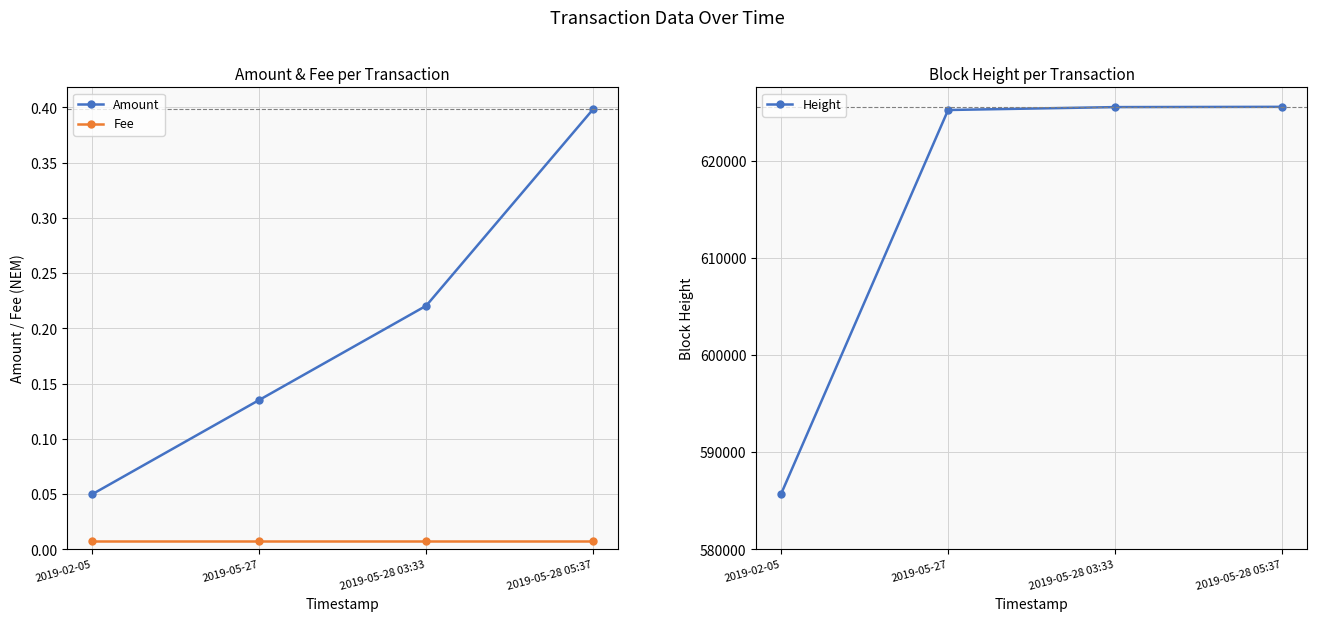

True or false: Amount has more than 0 interior local peaks.

False